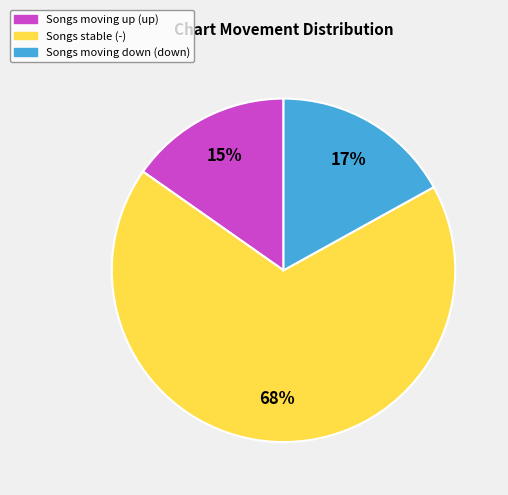

To the nearest percent, what is the average slice percentage?

33%